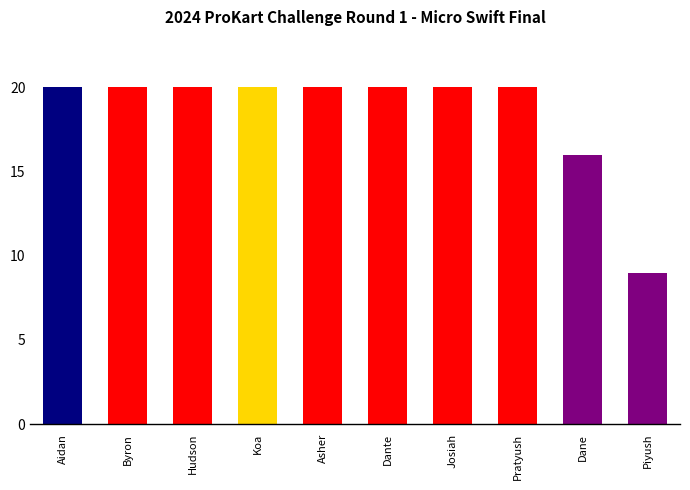

Are the bars horizontal?

No